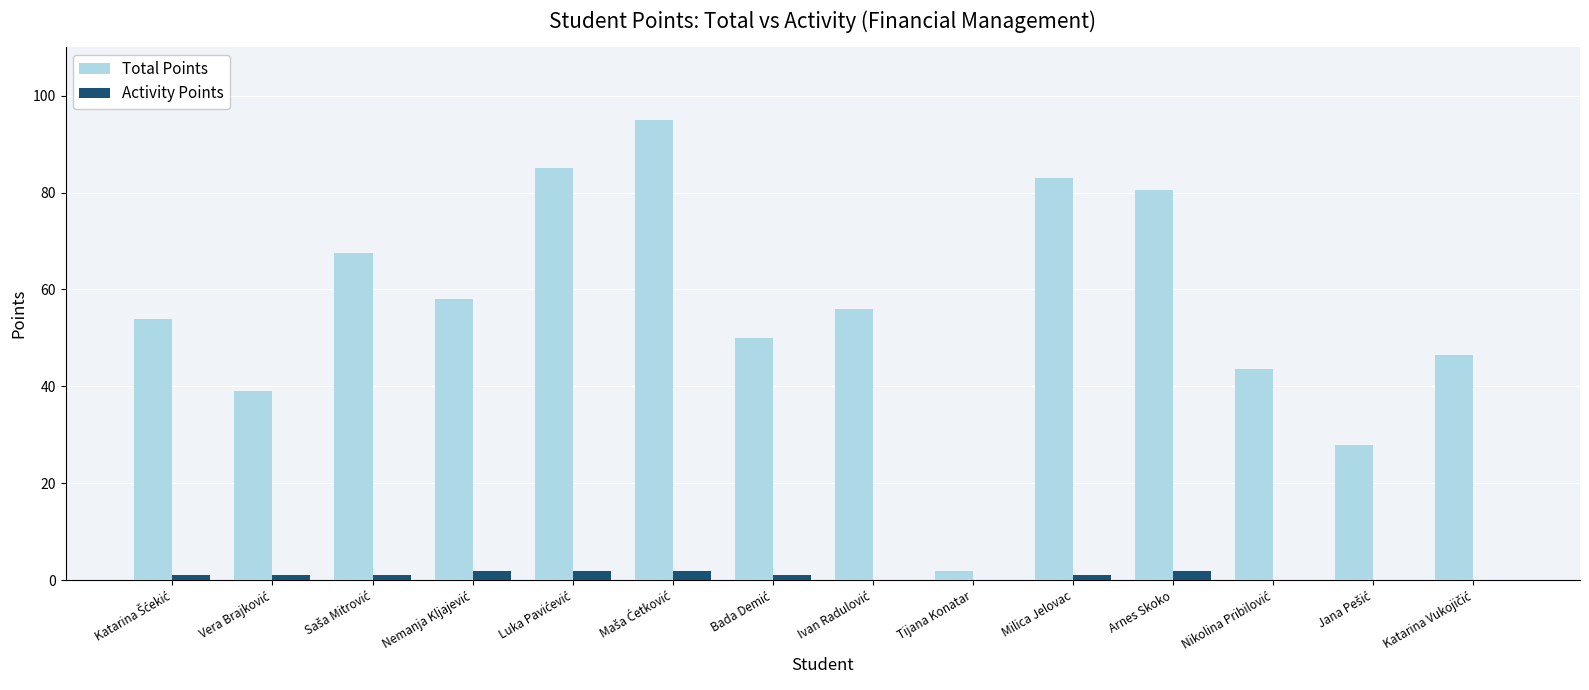

What is the sum of all Activity Points values?

13.0